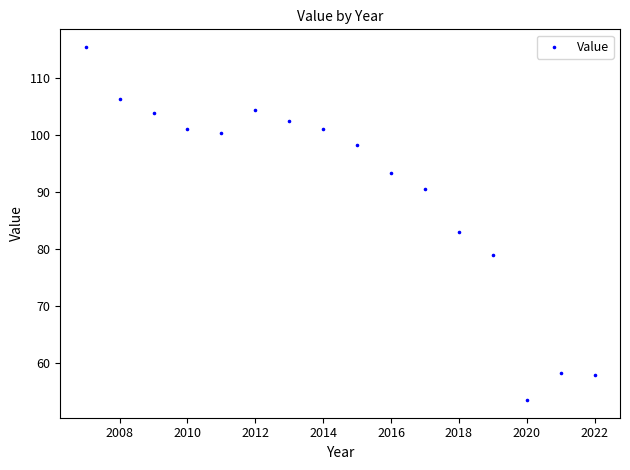

What Y value in the scatter plot is closest to 84?

83.0